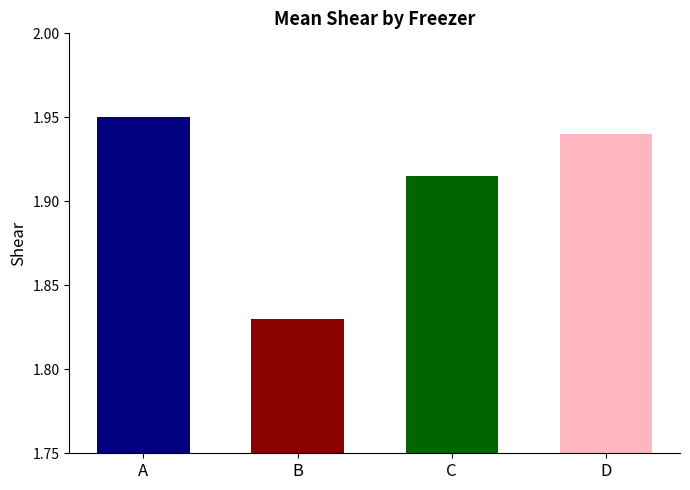

What is the sum of all values?

7.6